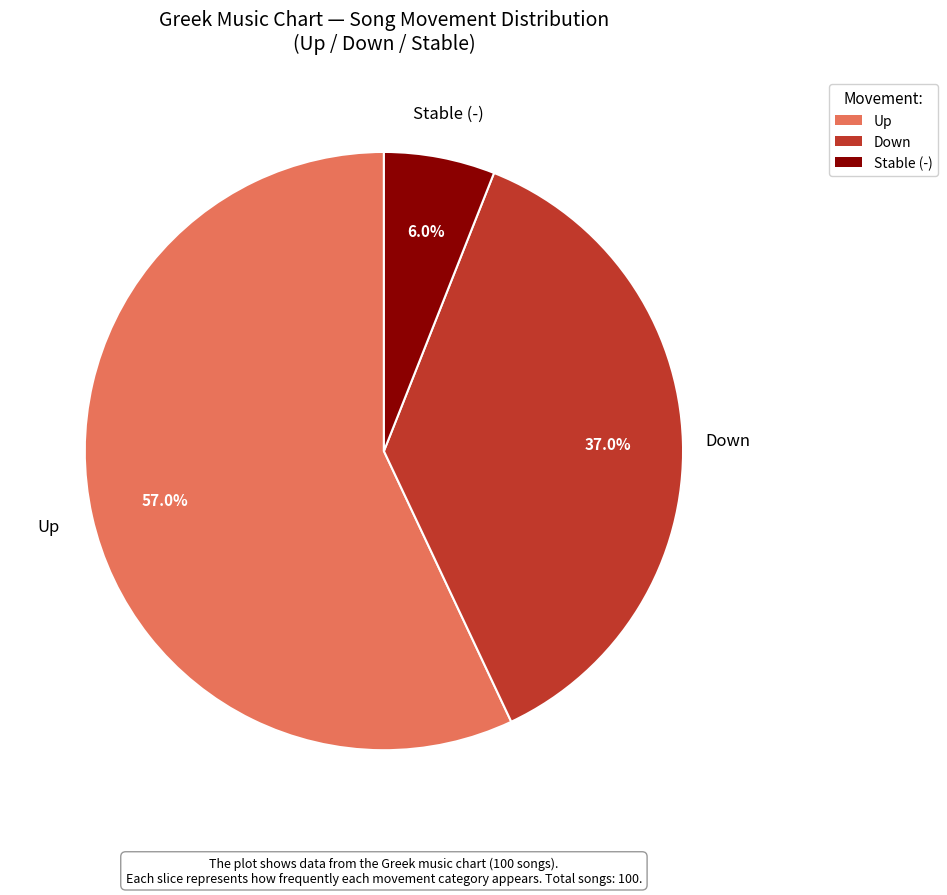

How many segments does this pie chart have?

3